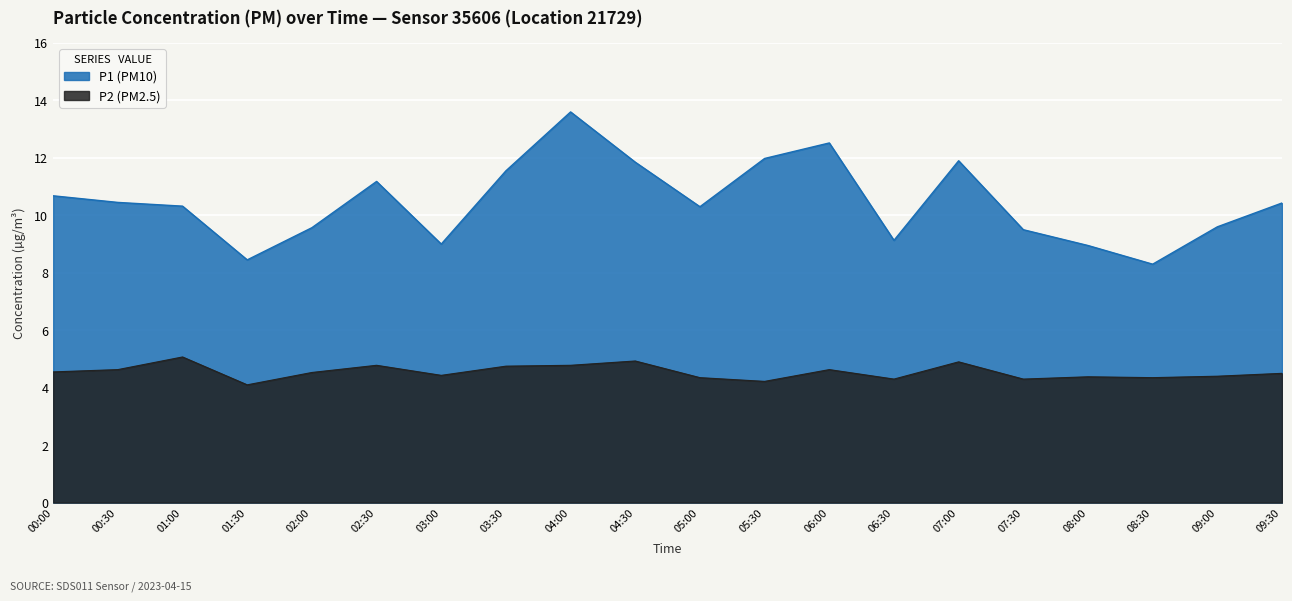

Count the number of categories in the chart.

20